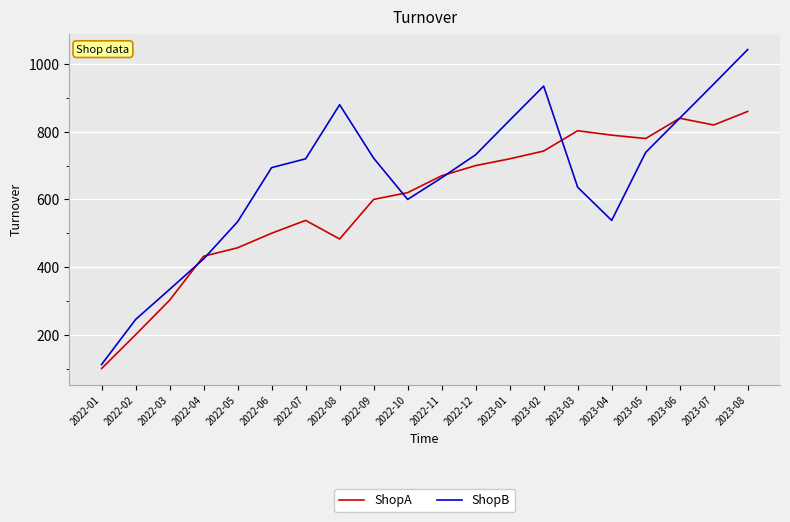

Which label corresponds to the smallest value in the chart?

2022-01